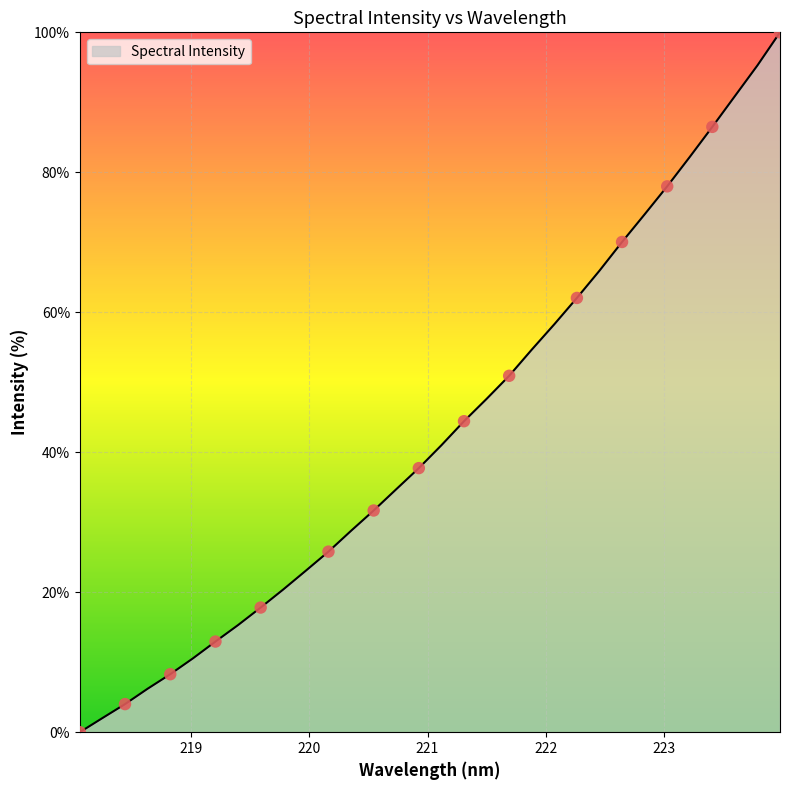

What is the difference between the maximum and minimum values?

100.0